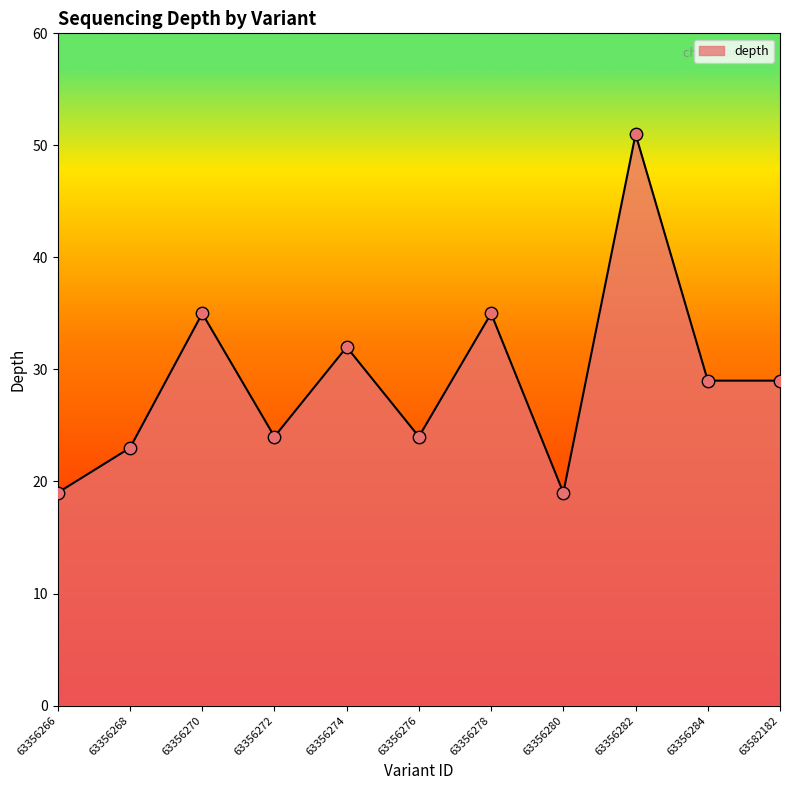

Approximately how many times larger is the value at 63356266 compared to 63356280?

1.0